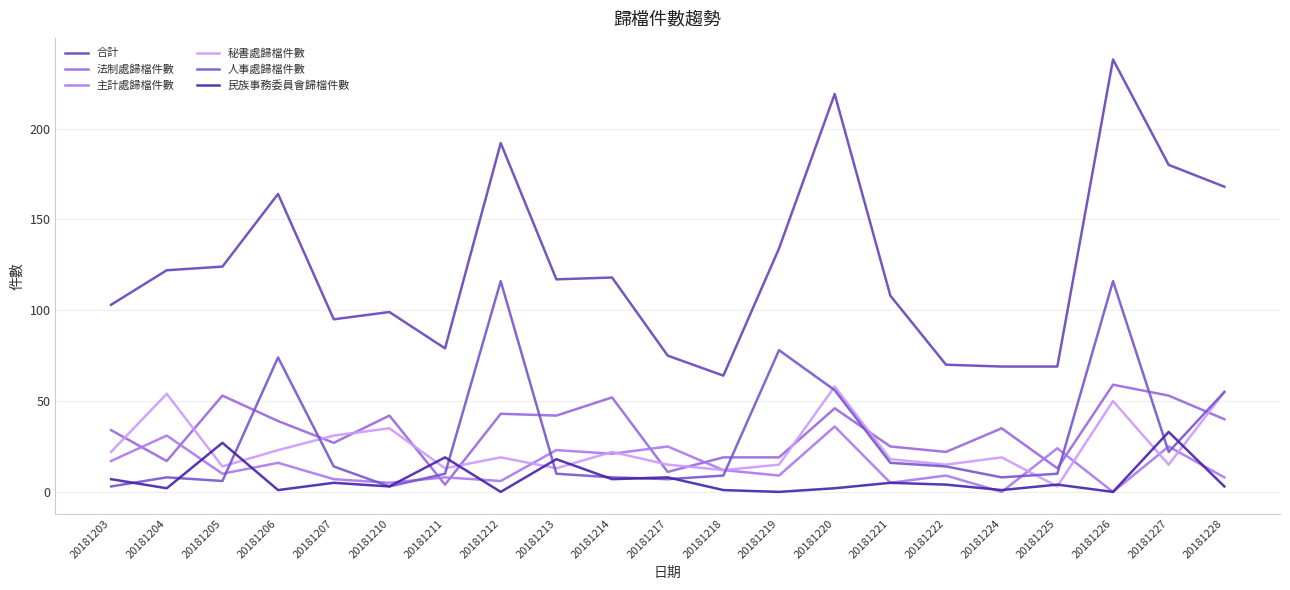

Between which two adjacent categories do 民族事務委員會歸檔件數 and 法制處歸檔件數 first intersect?

20181210 and 20181211